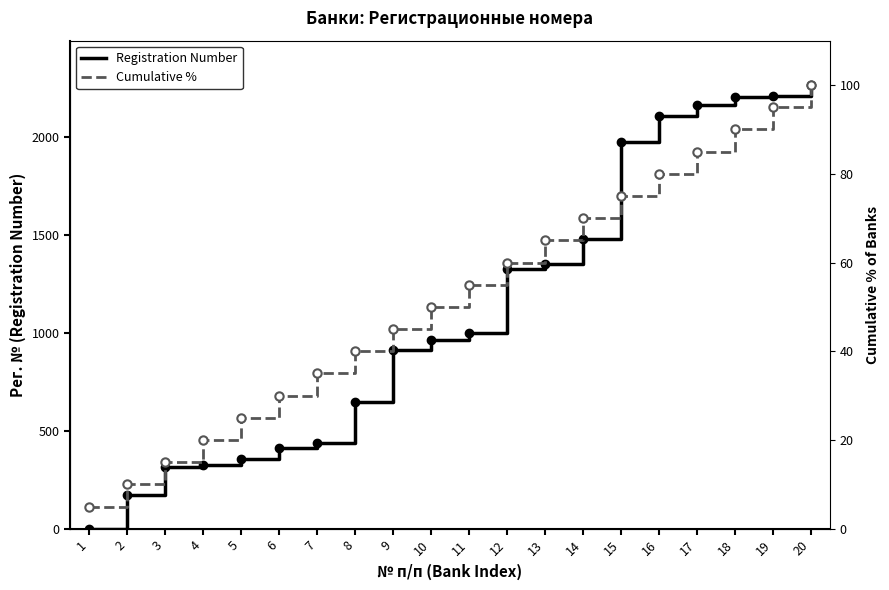

At how many categories does at least one series exceed 407?

15